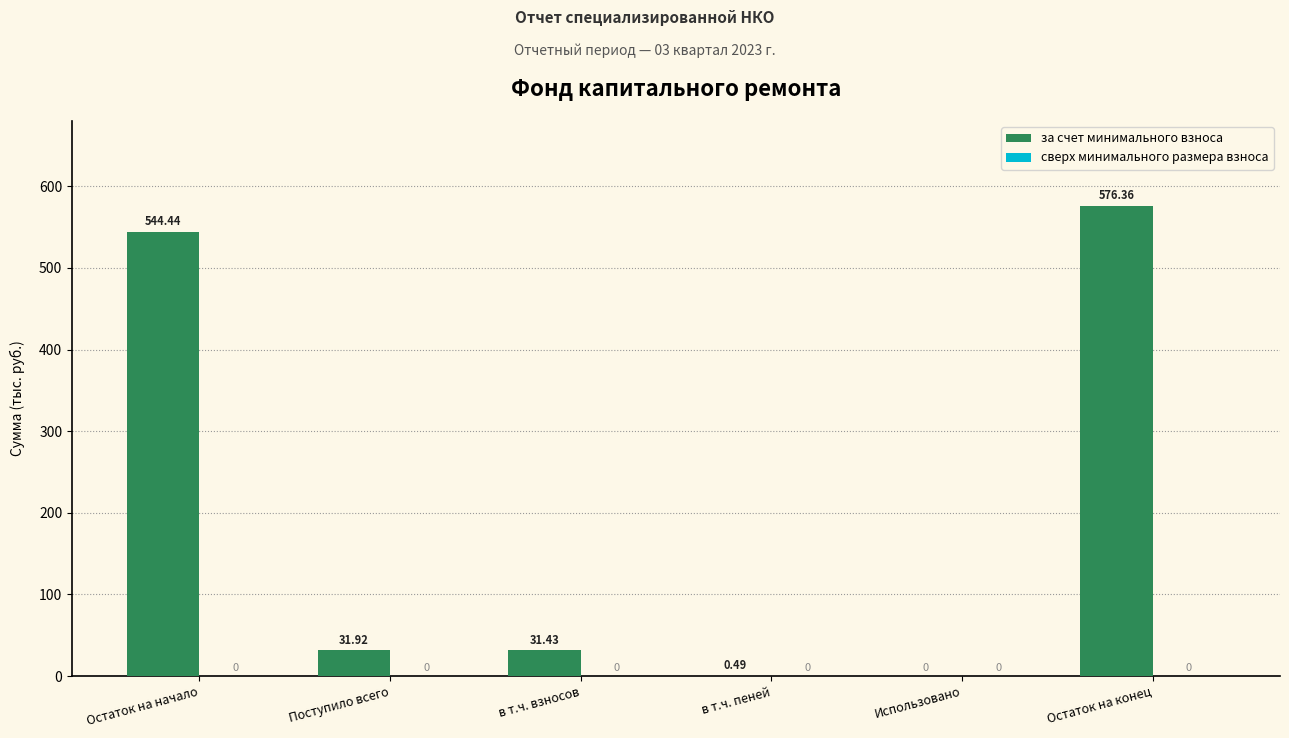

Which has a higher value, в т.ч. взносов or Остаток на конец?

Остаток на конец